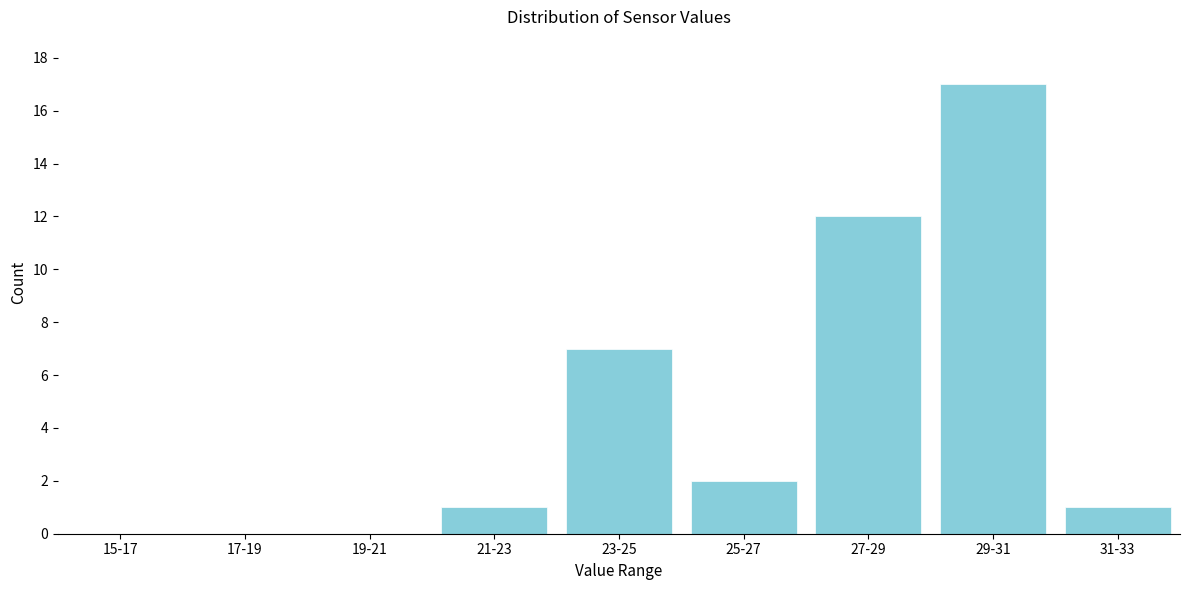

Reading left to right, transcribe all the data shown in this chart.

15-17=0	17-19=0	19-21=0	21-23=1	23-25=7	25-27=2	27-29=12	29-31=17	31-33=1